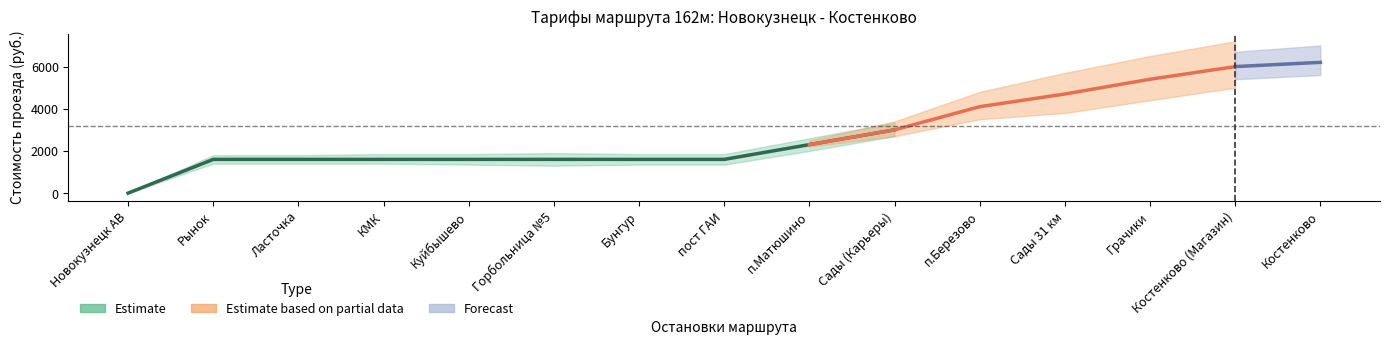

Does the chart have visible grid lines?

No